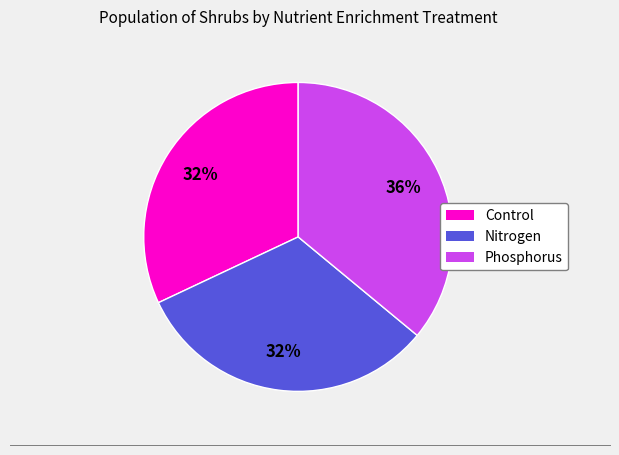

What is the largest slice in the pie chart?

Phosphorus